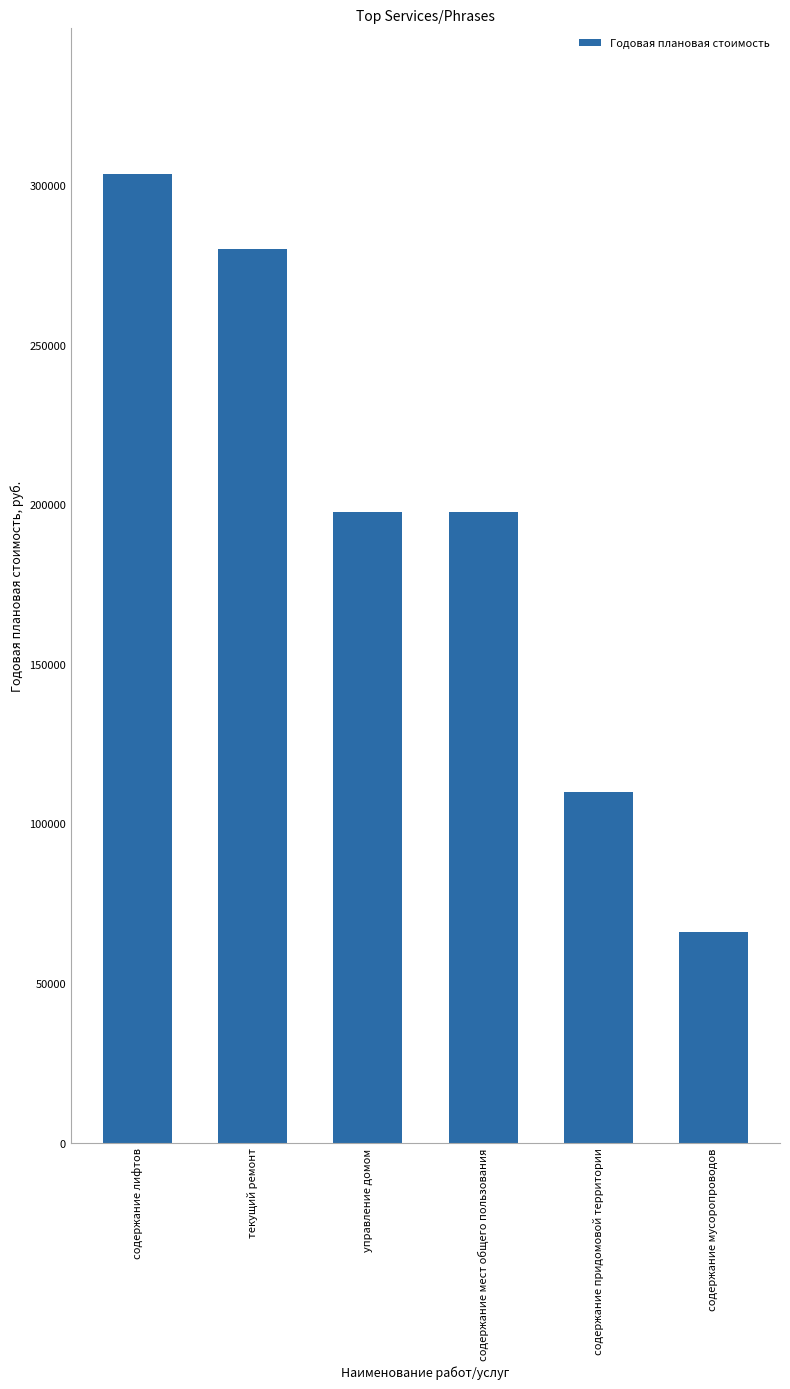

What is the average value?

192415.3